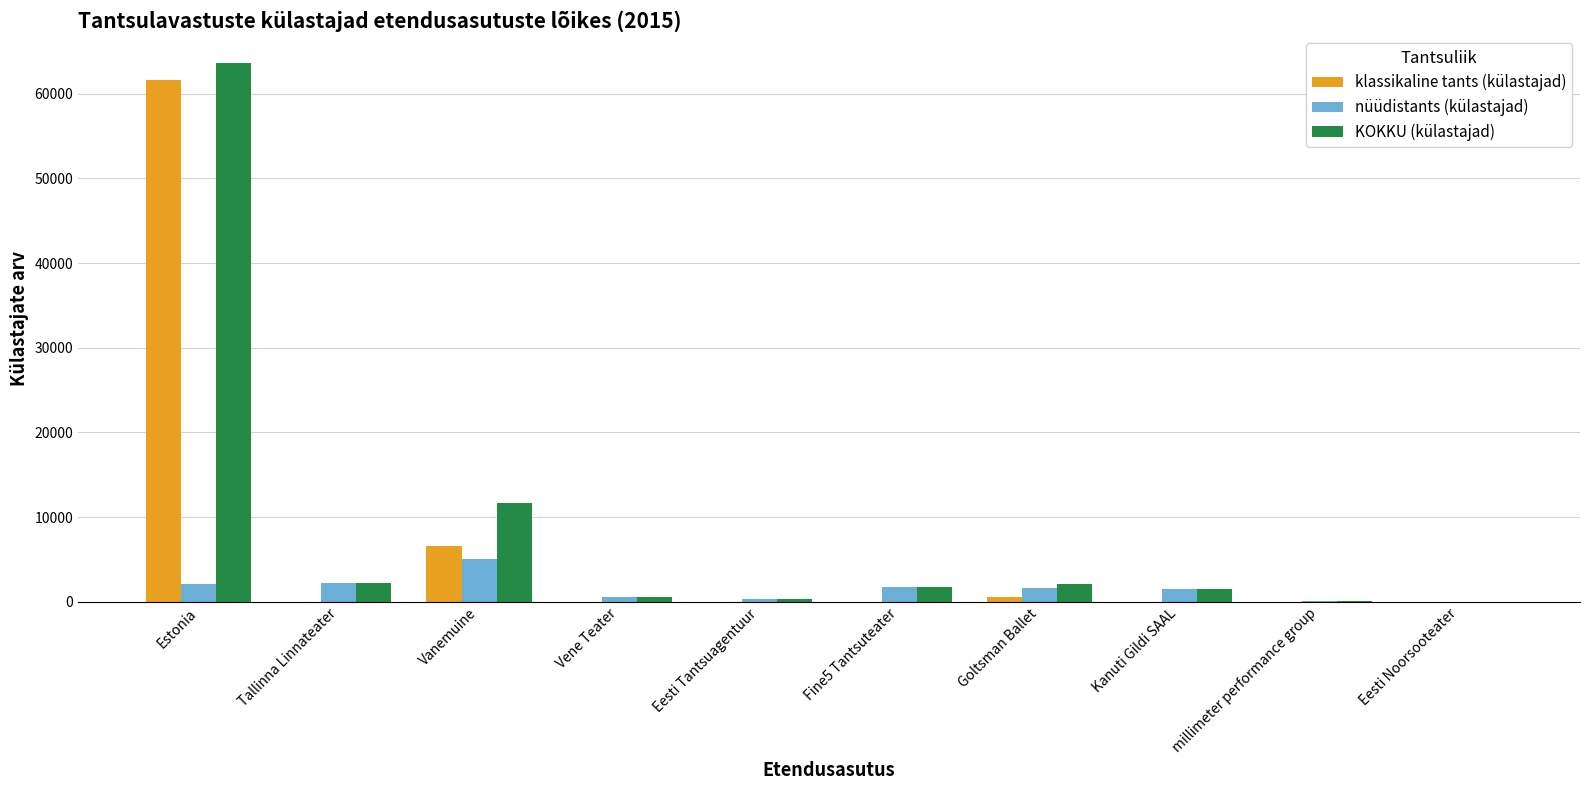

Is it true that nüüdistants (külastajad) equals 8410 at Vanemuine?

False